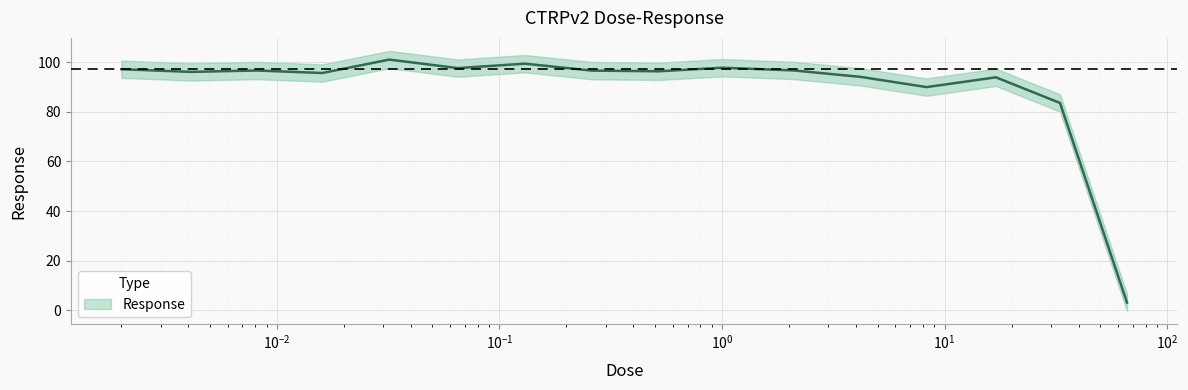

Which label corresponds to the largest value in the chart?

0.032